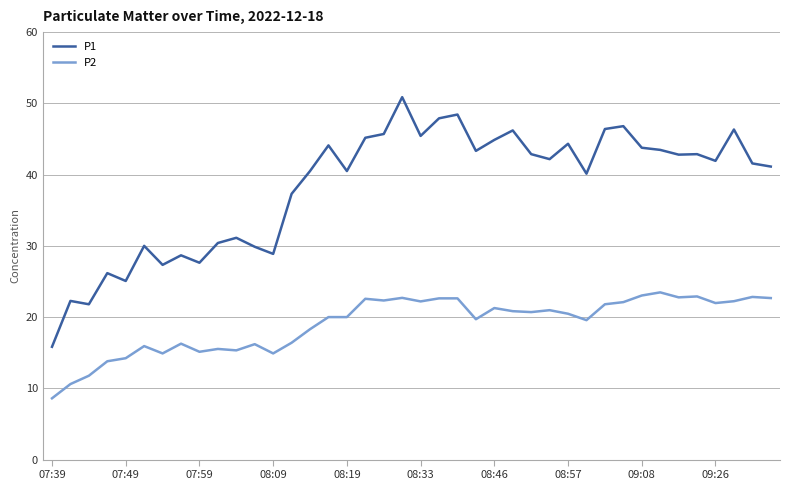

List the series in order of their peak value, lowest first.

P2, P1